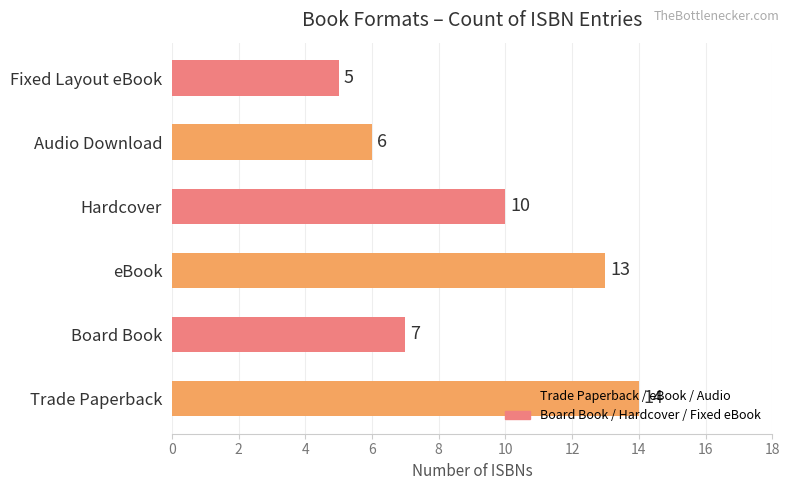

What is the ratio of the value at eBook to the value at Hardcover?

1.3